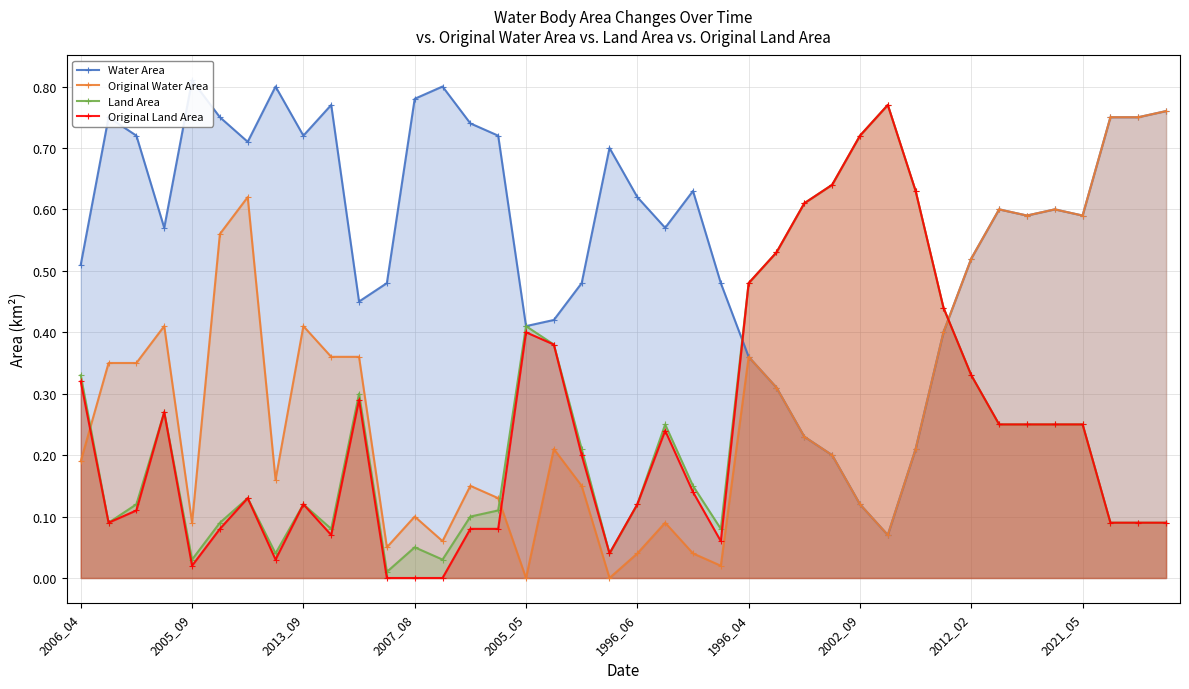

After their last crossing, which series has the higher values: Original Water Area or Land Area?

Original Water Area